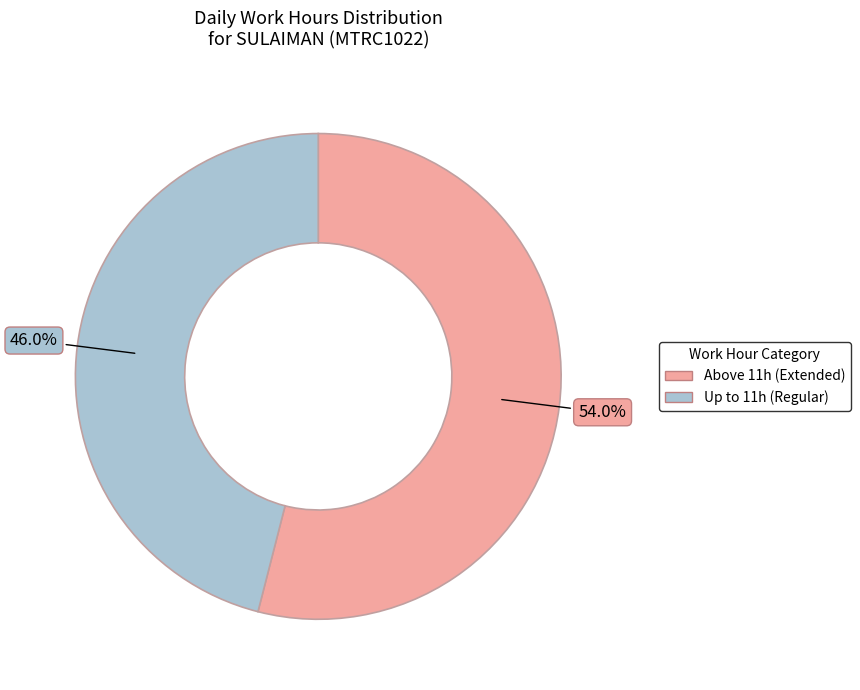

Does any single category account for the majority?

Yes